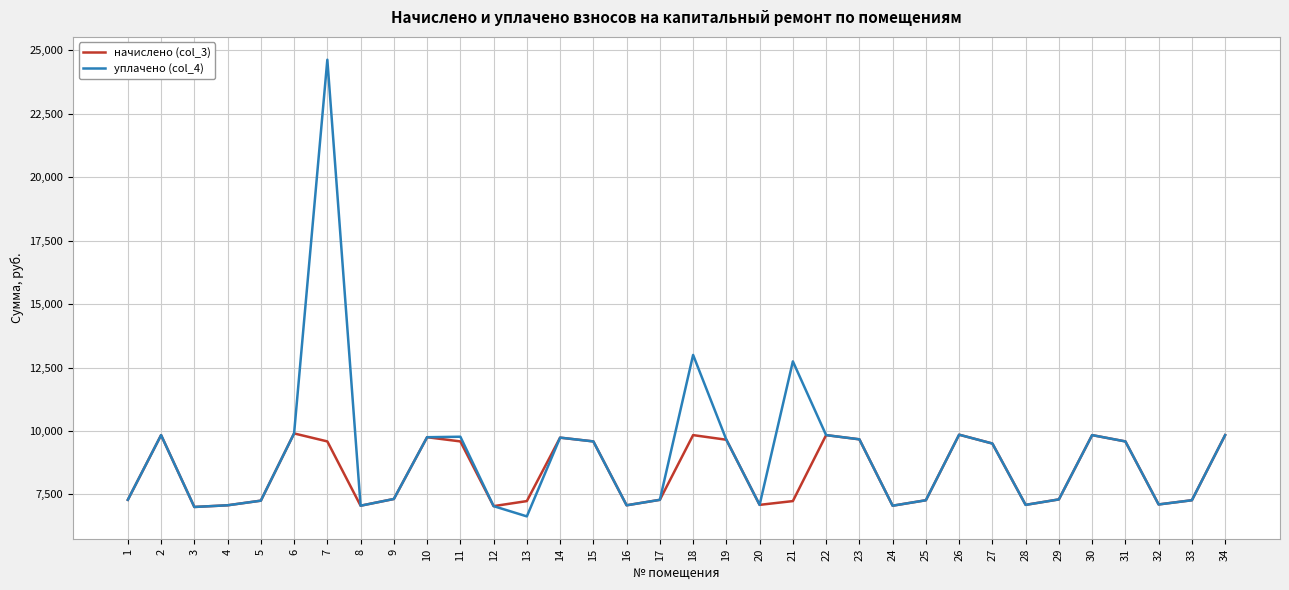

What is the total value across all series at 11?

19362.0